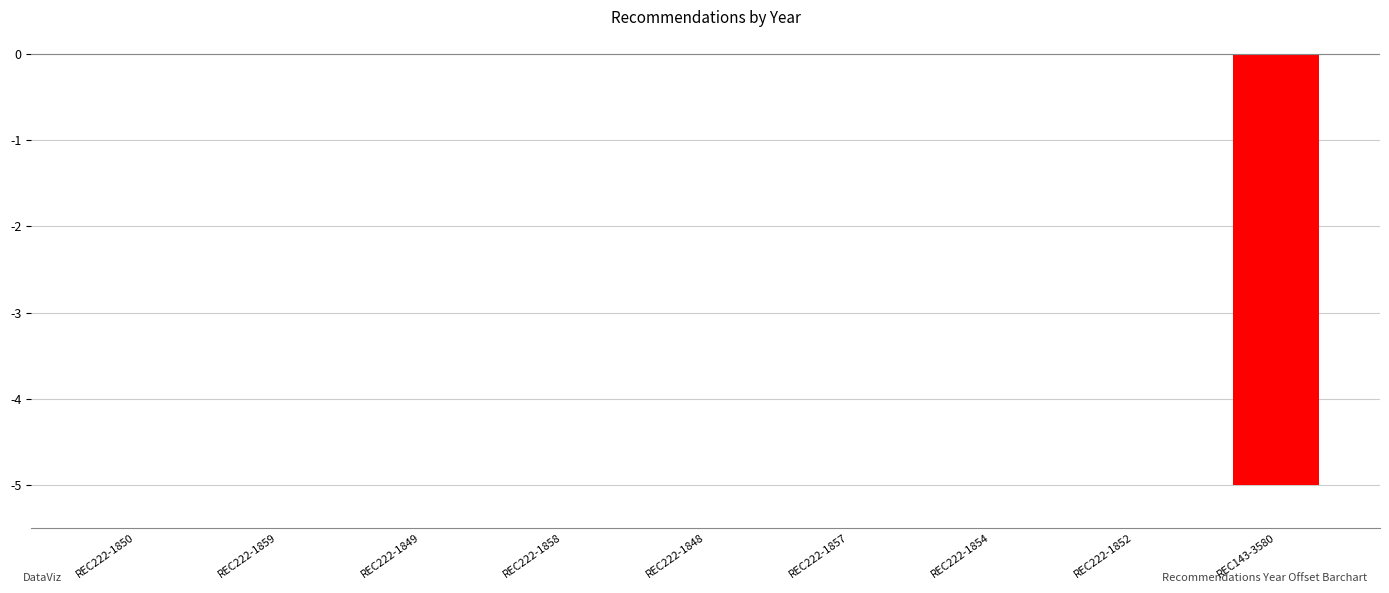

Are the bars horizontal?

No